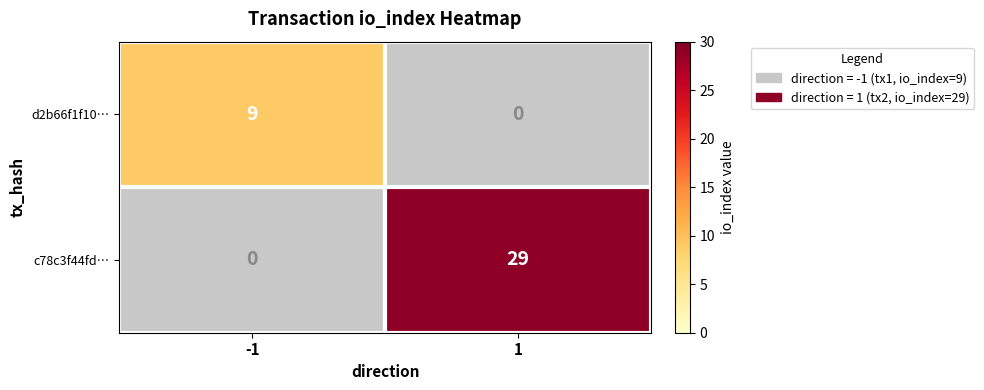

Count the number of categories in the chart.

2